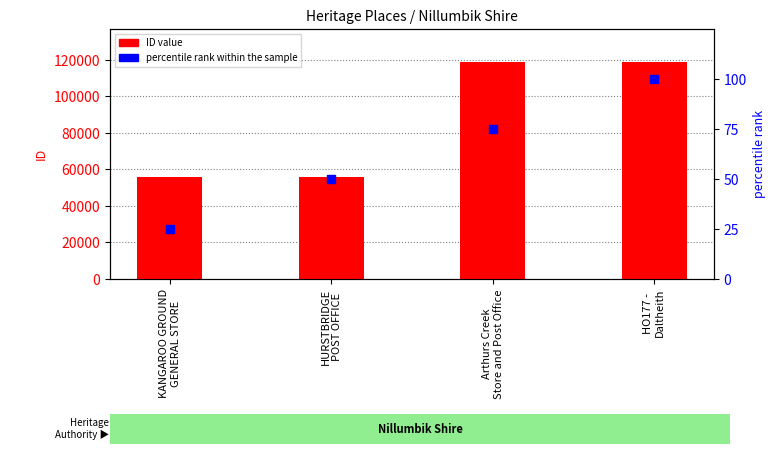

Which series has the largest total across all categories?

ID value